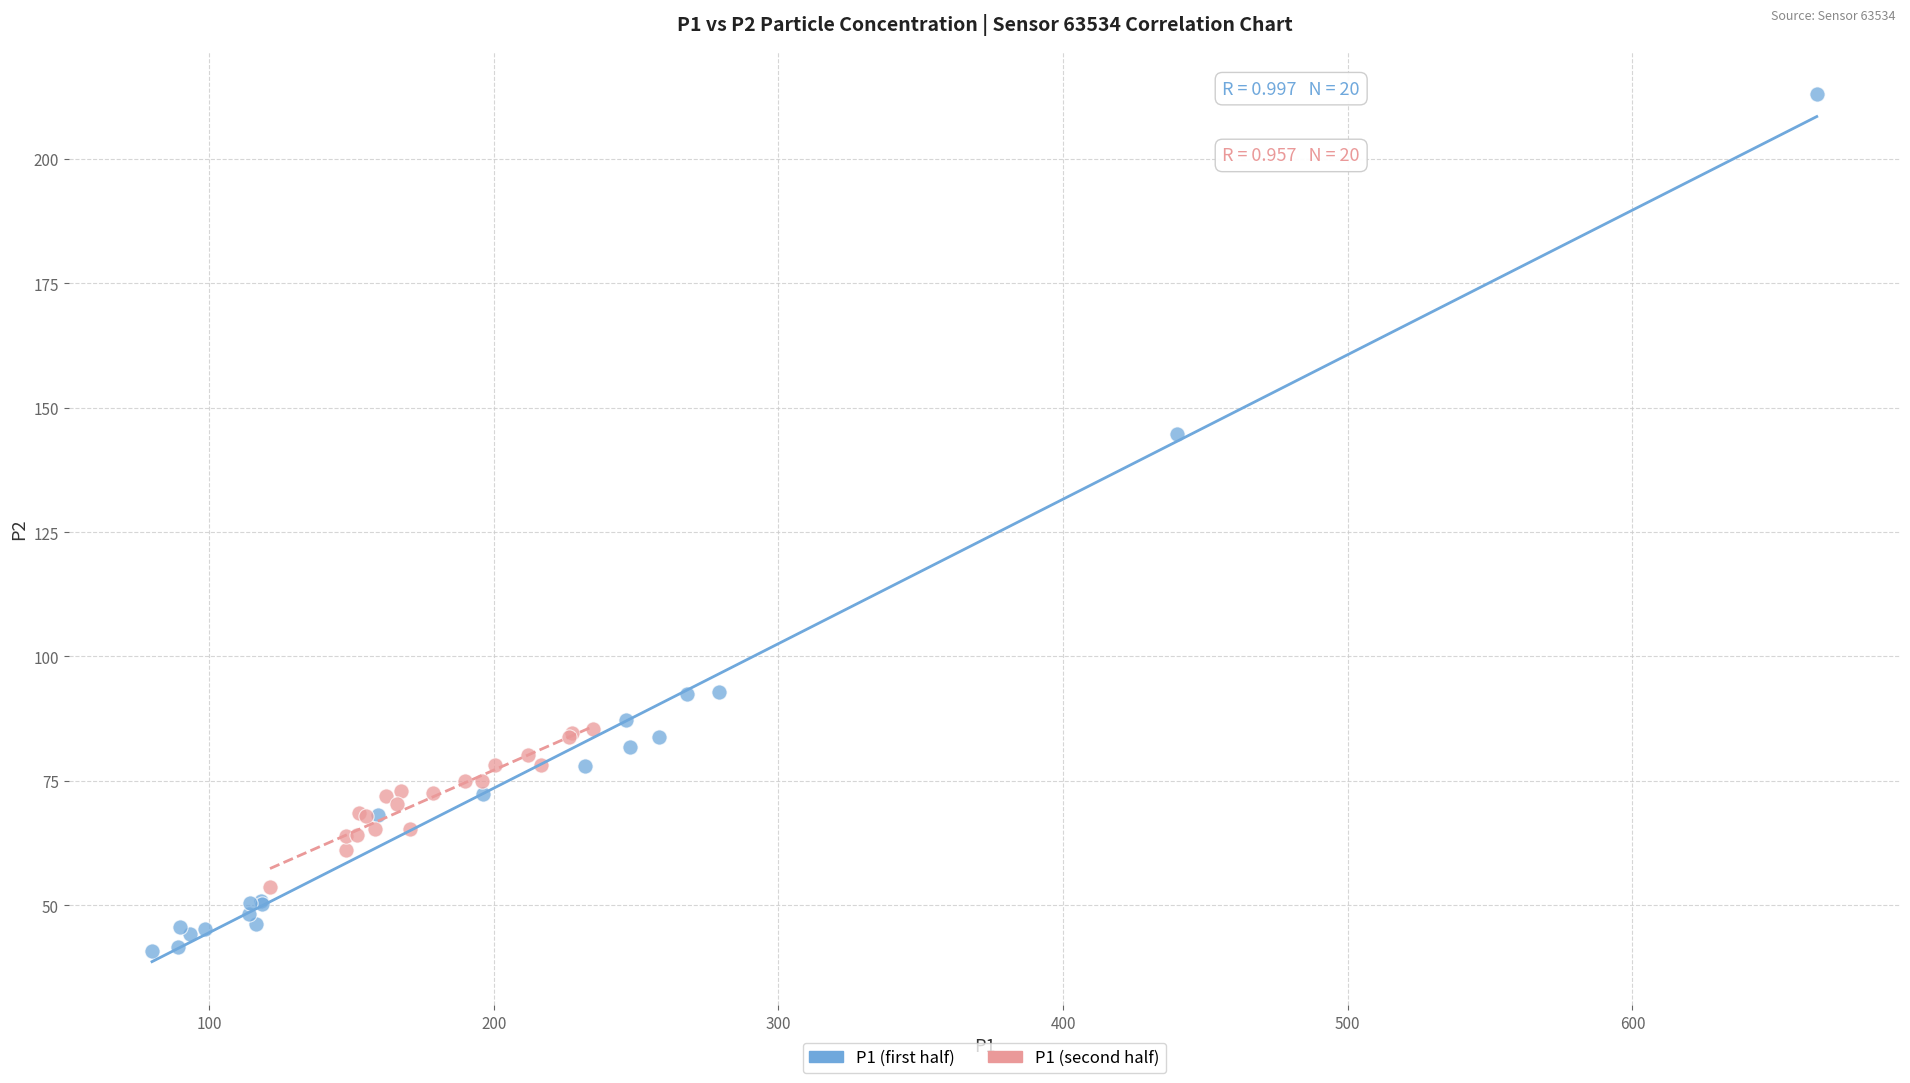

Which series contains the highest Y value?

P1 (first half)